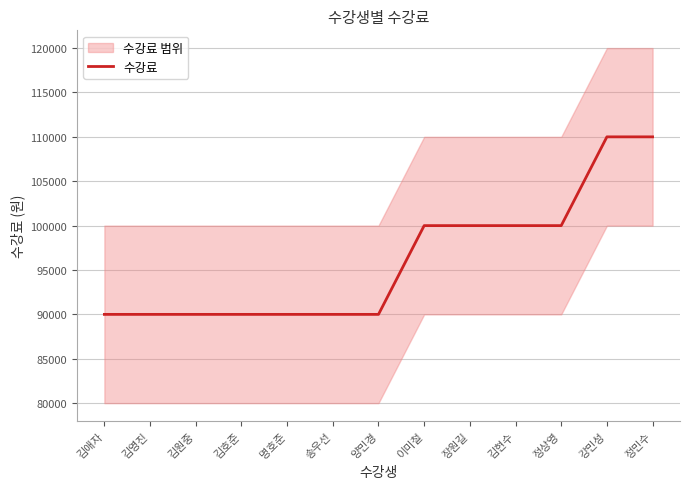

Is this an area chart (filled region under the line)?

No